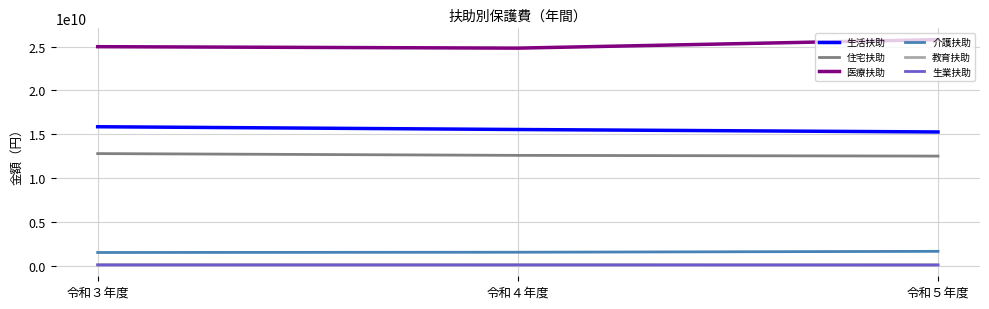

Where is 医療扶助 nearest to the value 25300255514?

令和３年度